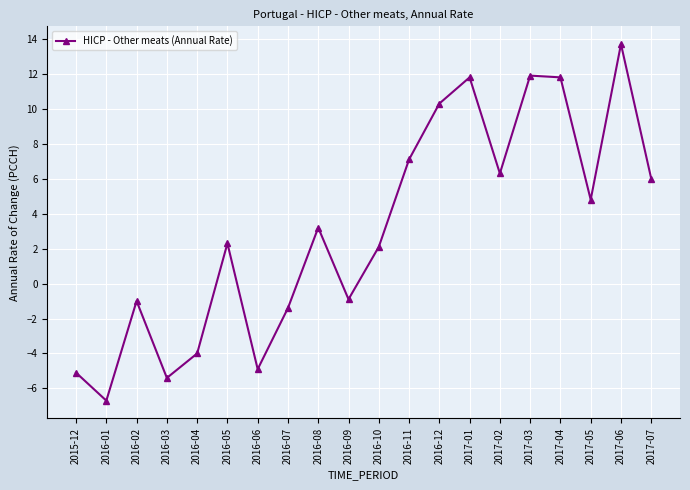

Reading right to left, extract all data points from this chart.

2017-07=6.0	2017-06=13.7	2017-05=4.8	2017-04=11.8	2017-03=11.9	2017-02=6.3	2017-01=11.8	2016-12=10.3	2016-11=7.1	2016-10=2.1	2016-09=-0.9	2016-08=3.2	2016-07=-1.4	2016-06=-4.9	2016-05=2.3	2016-04=-4.0	2016-03=-5.4	2016-02=-1.0	2016-01=-6.7	2015-12=-5.1